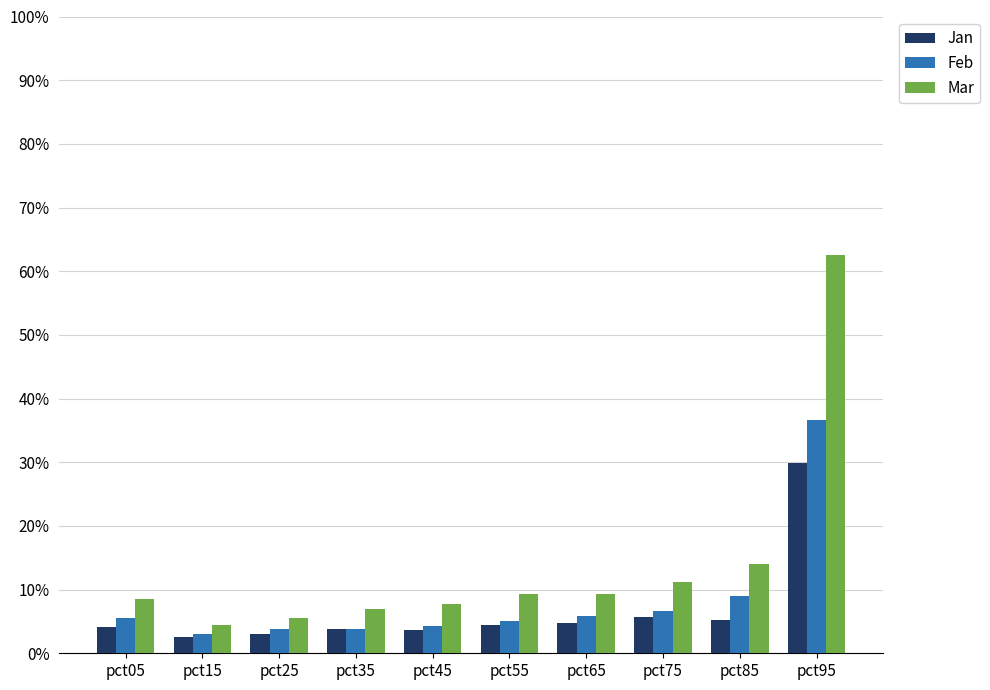

Does the chart contain stacked bars?

No